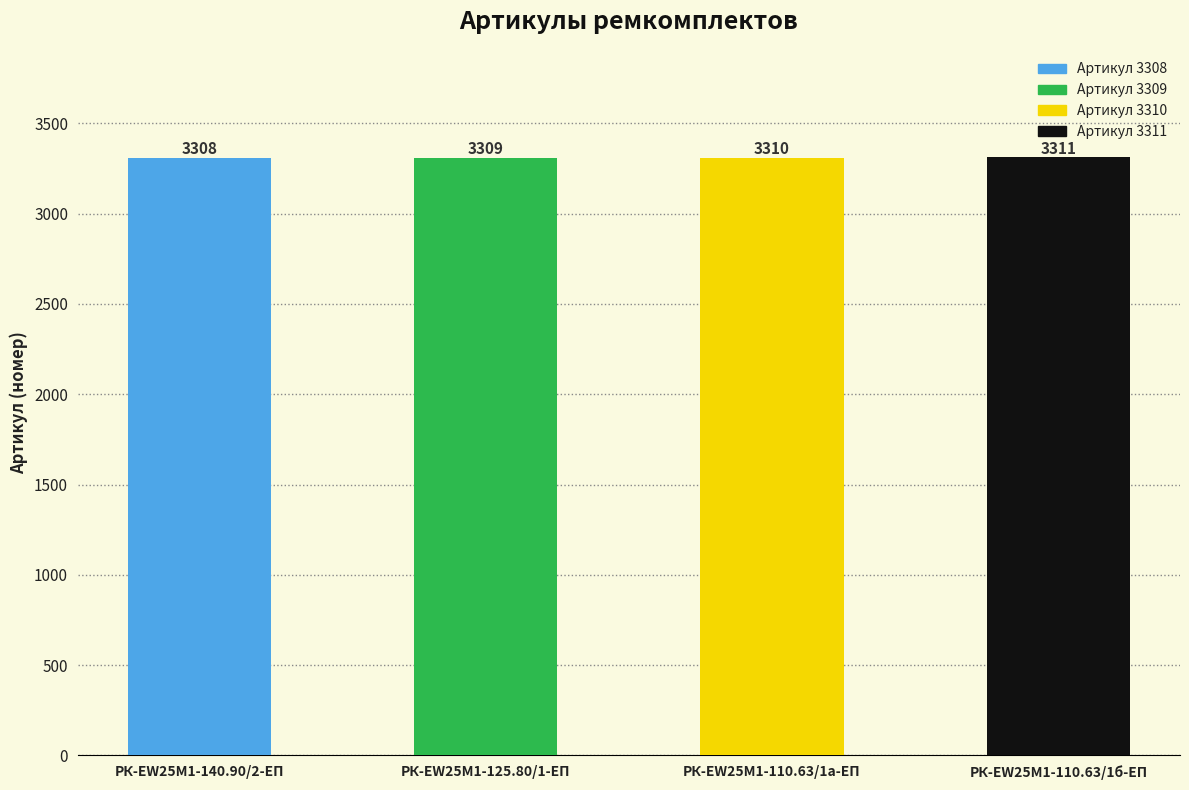

Reading right to left, extract all data points from this chart.

3311	3310	3309	3308